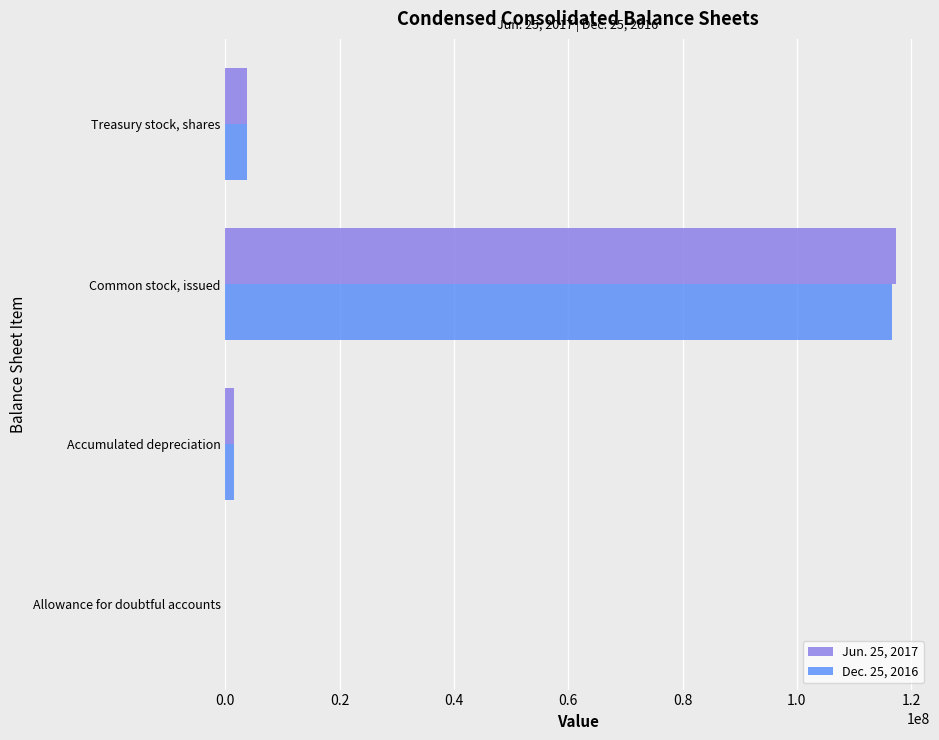

Is it true that Dec. 25, 2016 equals 3750000 at Treasury stock, shares?

True